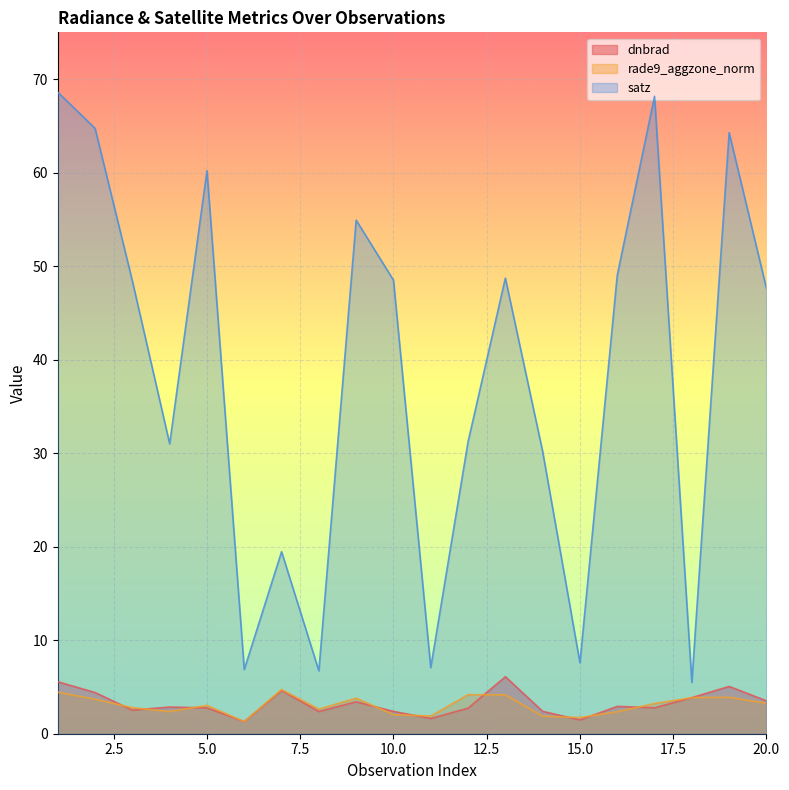

The value of rade9_aggzone_norm at 14 is 1.0. True or false?

False